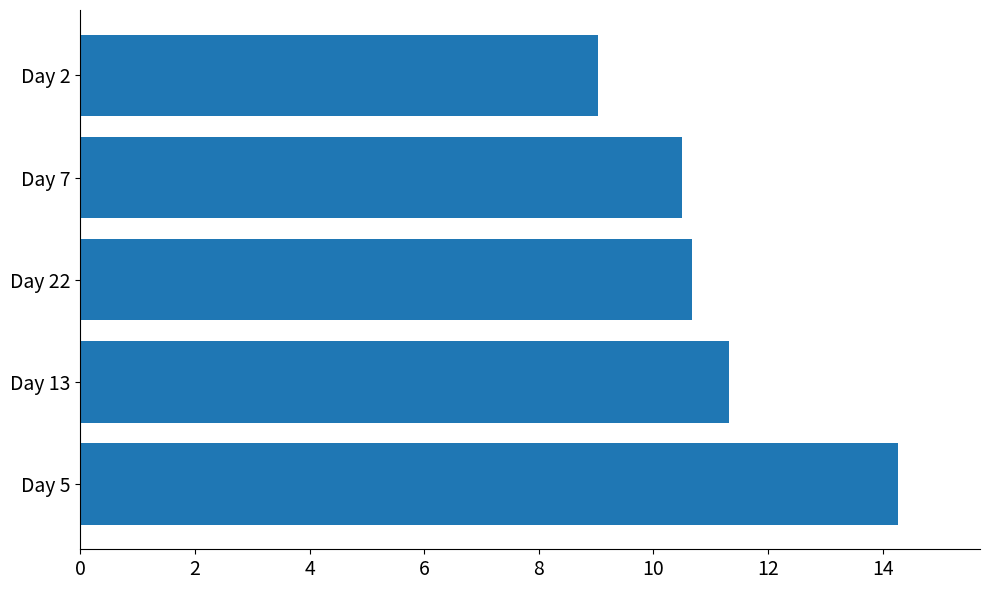

Reading bottom to top, list all the values displayed in this chart.

Day 5=14.3	Day 13=11.3	Day 22=10.7	Day 7=10.5	Day 2=9.0